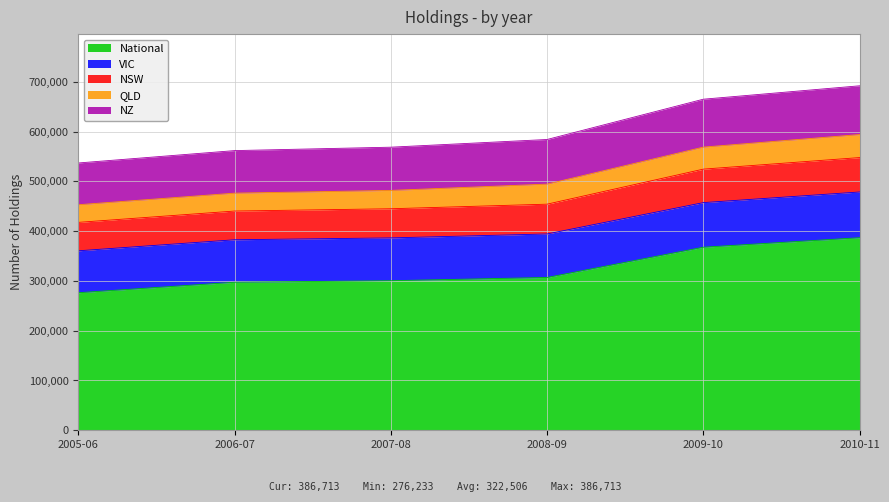

What is the total value across all series at 2008-09?

583985